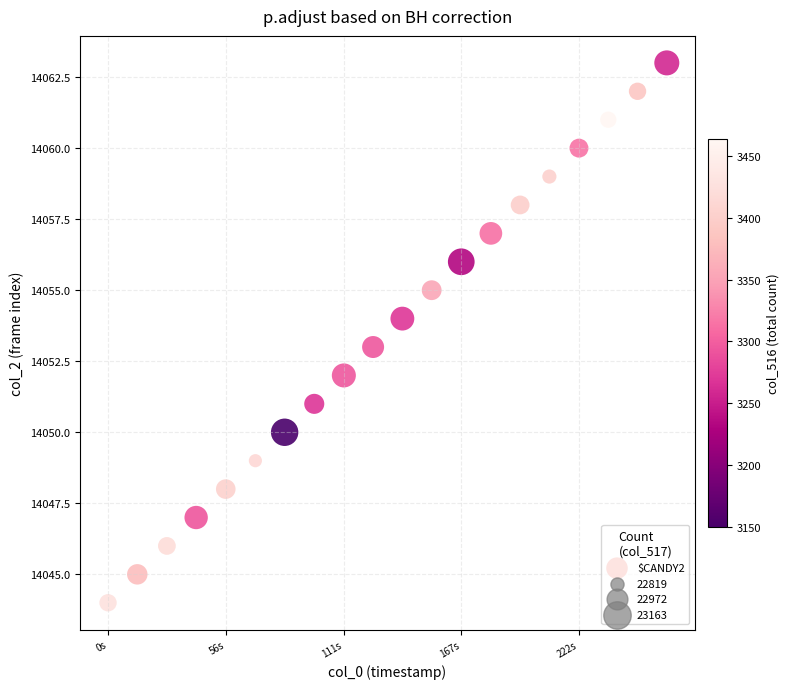

What is the range of Y values (max minus min)?

19